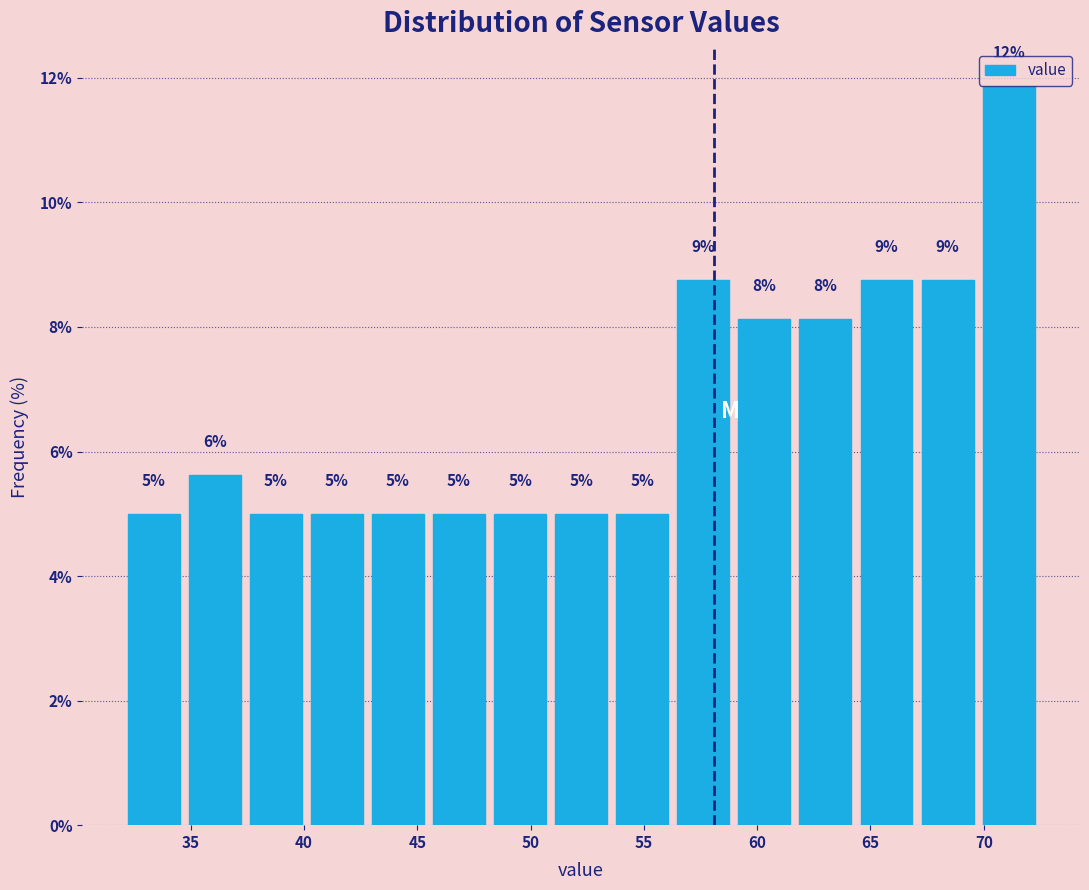

Which range on the x-axis has the tallest bar?

70.0 to 72.5